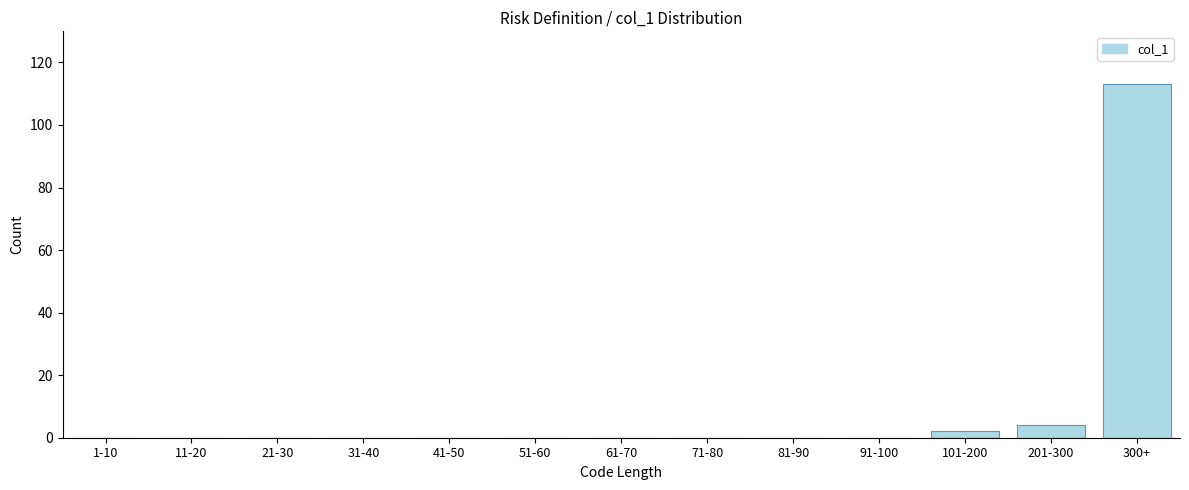

Reading left to right, extract all data points from this chart.

1-10=0	11-20=0	21-30=0	31-40=0	41-50=0	51-60=0	61-70=0	71-80=0	81-90=0	91-100=0	101-200=2	201-300=4	300+=113